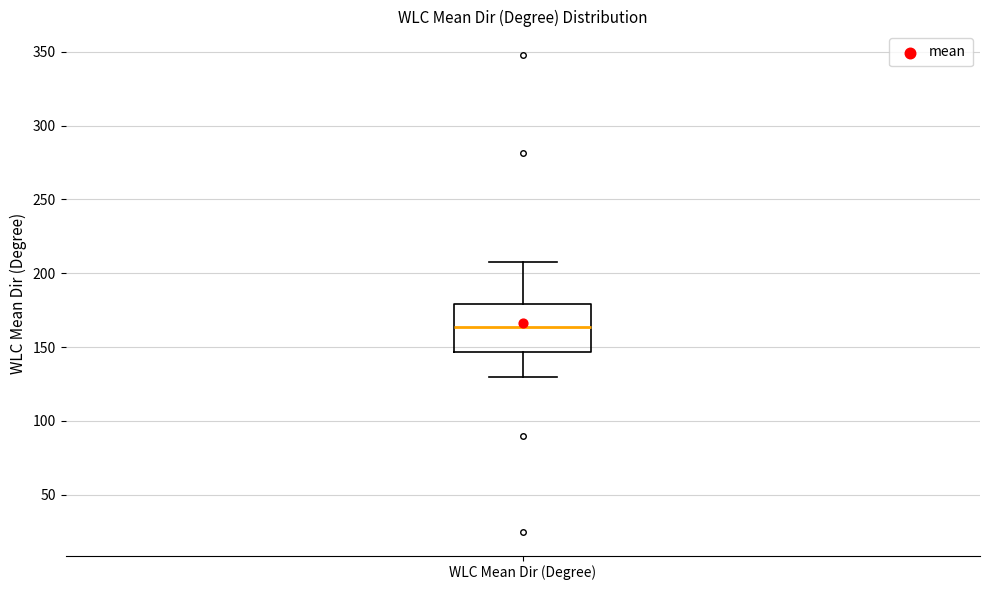

Where does the median line of the box for WLC Mean Dir (Degree) sit on the y-axis? The values are not printed on the chart, so give them approximately, as read against the axis.

165